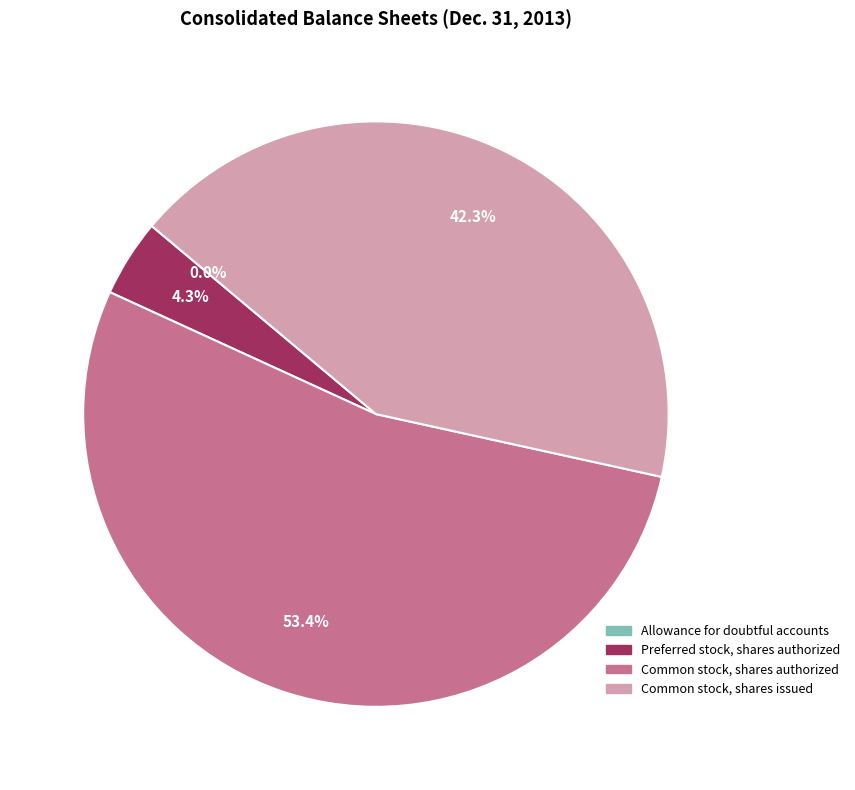

Which slice represents more than half of the pie?

Common stock, shares authorized